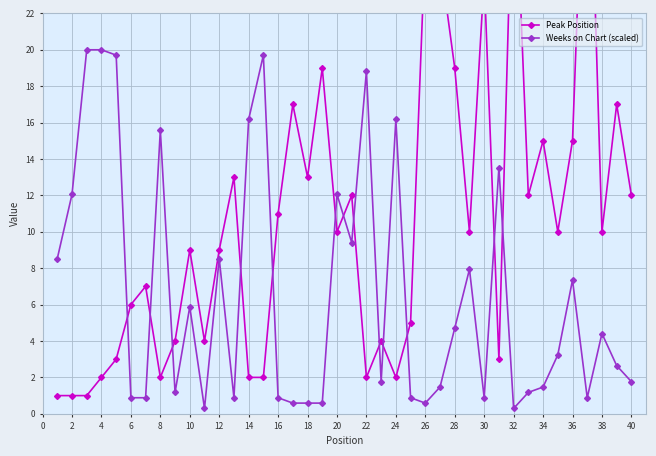

Which series has the largest total across all categories?

Peak Position